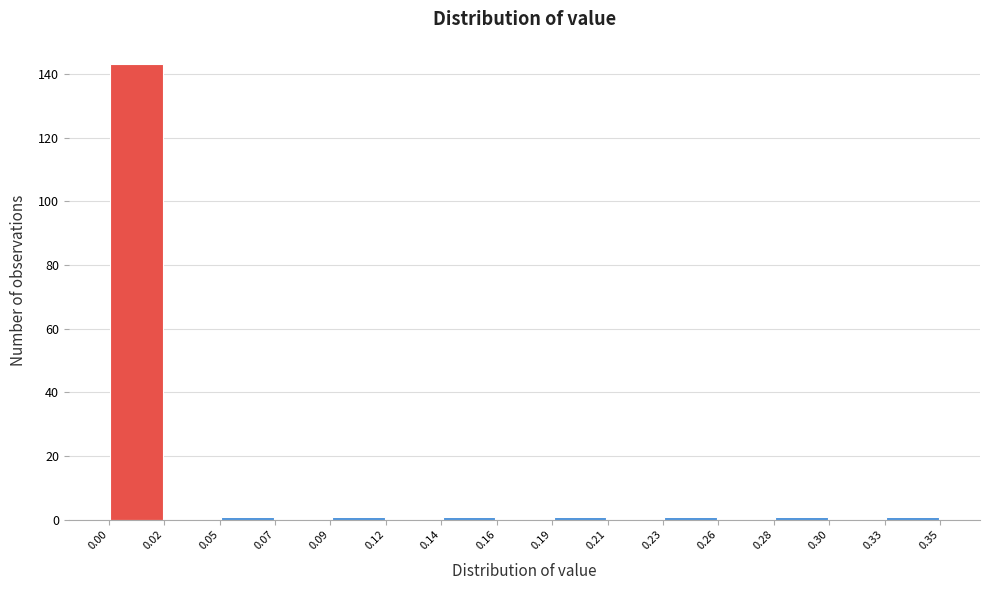

How tall is the bar that spans 0.00 to 0.02 on the x-axis? The values are not printed on the chart, so give them approximately, as read against the axis.

144